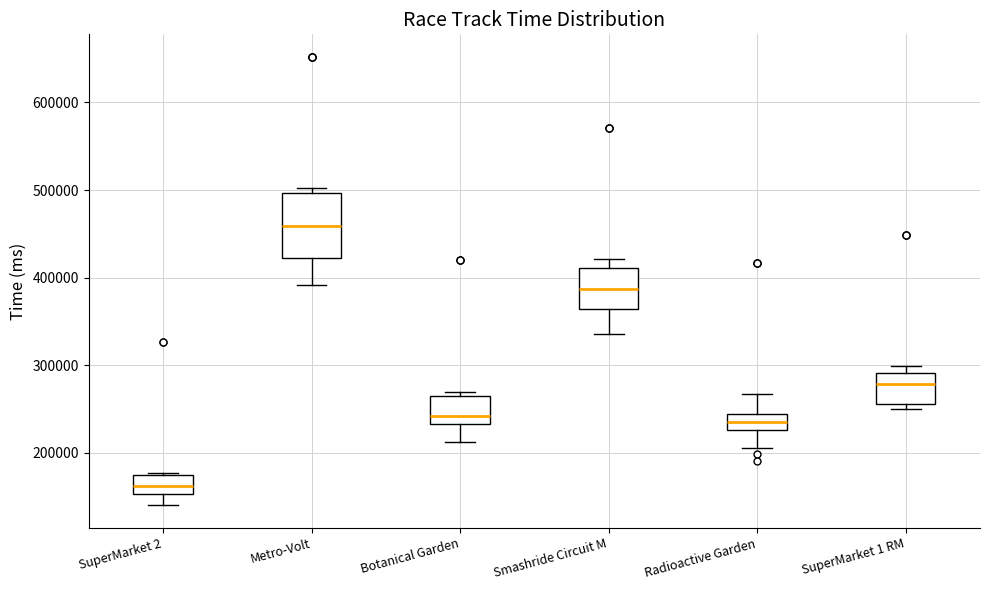

Which box is the tallest, from its lower edge to its upper edge?

Metro-Volt